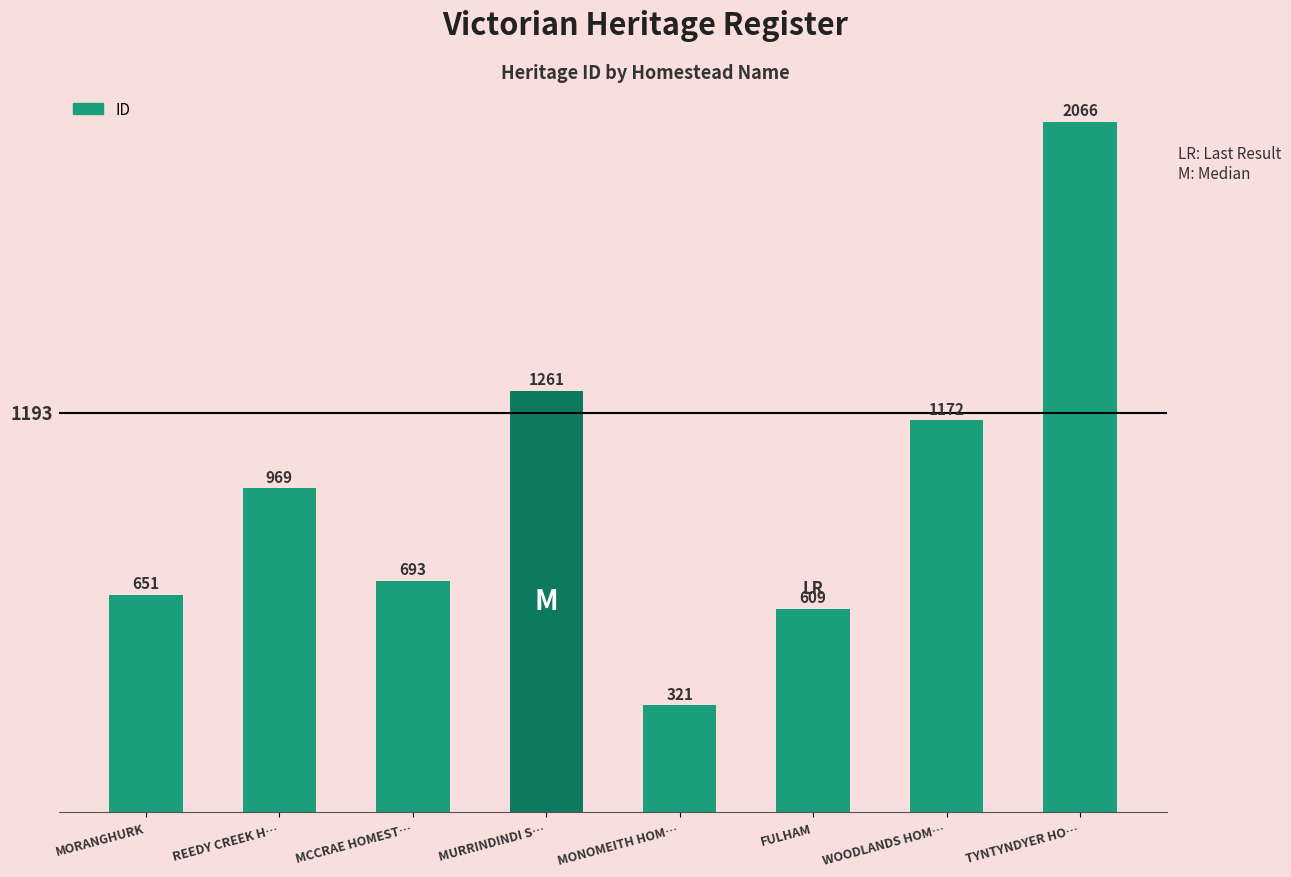

The value at MONOMEITH HOM… is 184. True or false?

False